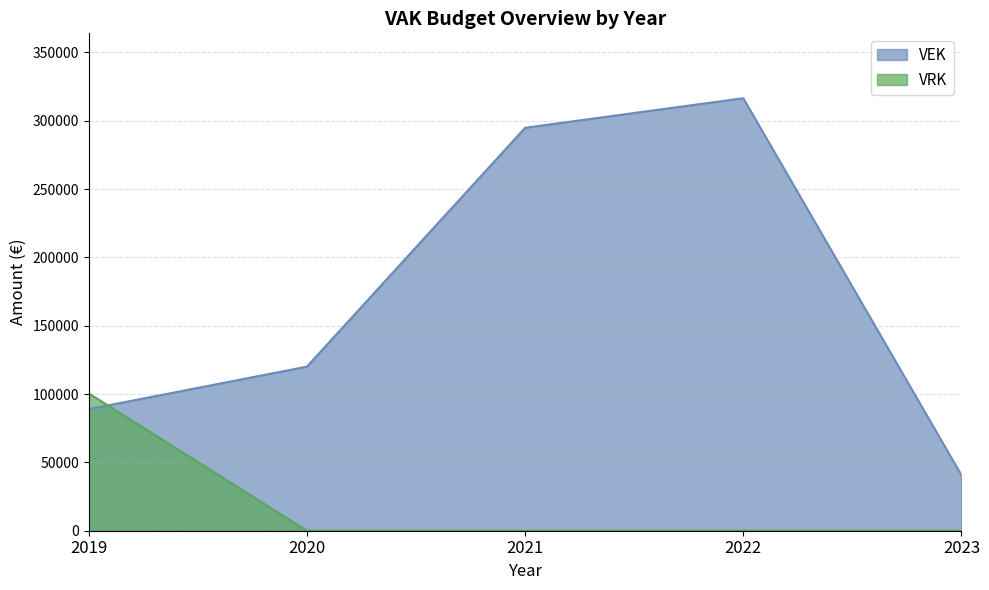

What is the total value across all series at 2022?

316447